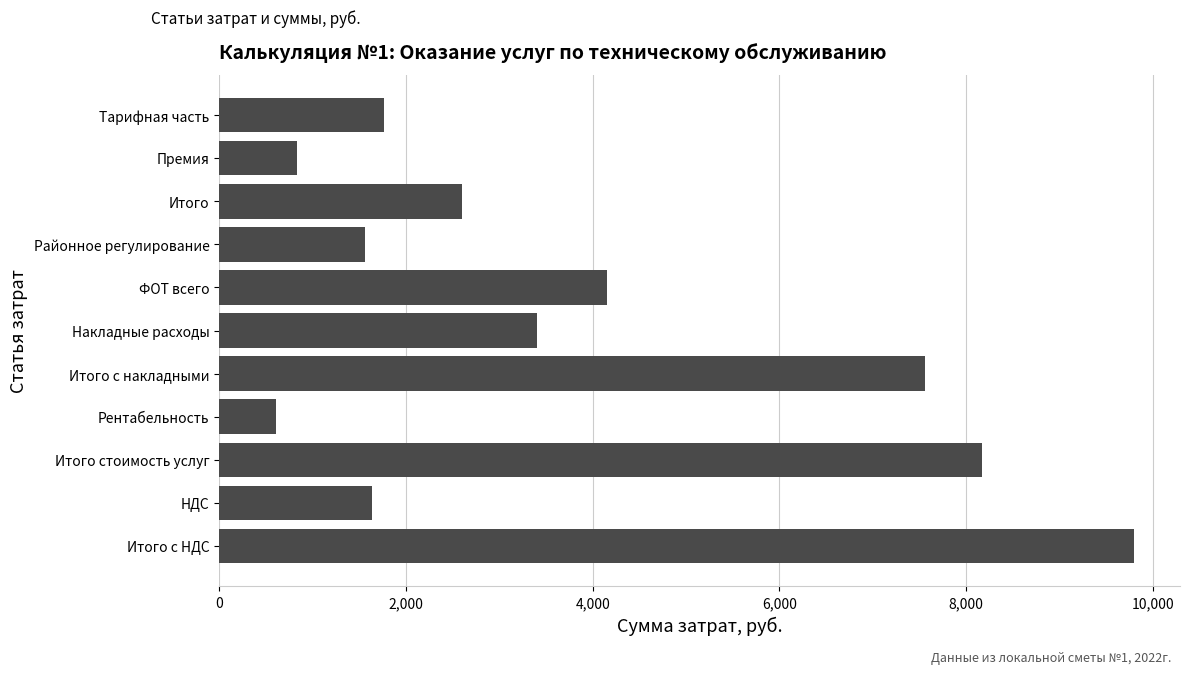

At which label is the value closest to 5202?

ФОТ всего